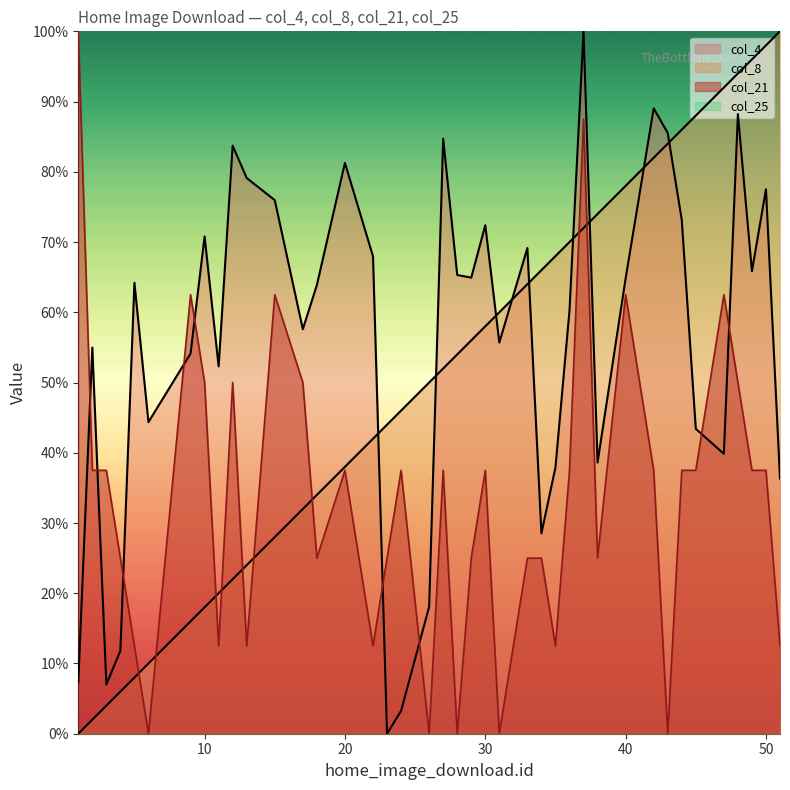

The value of col_21 at 31 is 0.0. True or false?

True